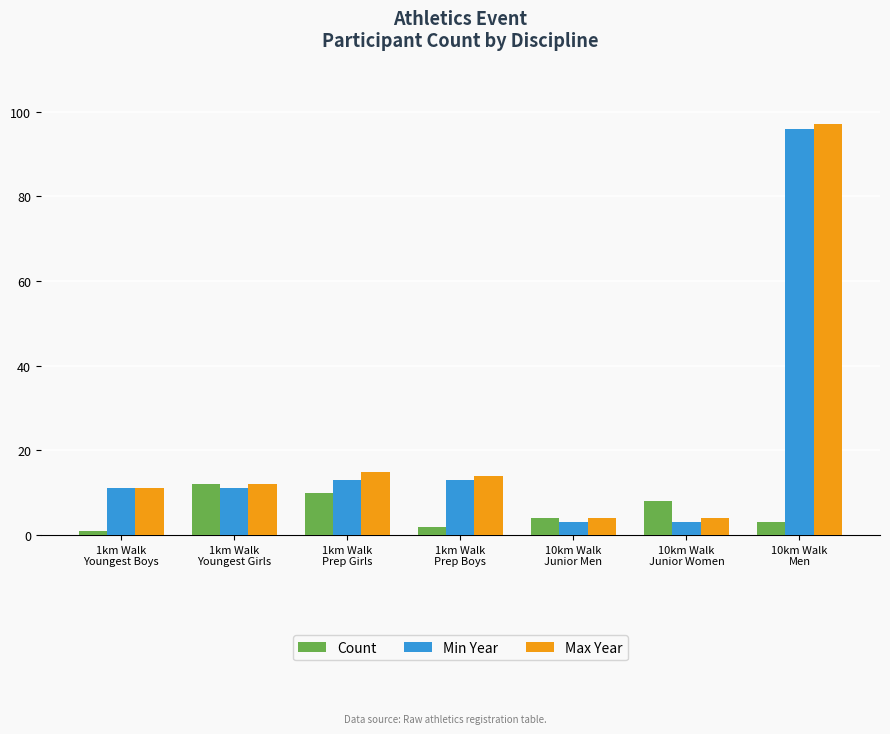

At how many categories does at least one series exceed 35?

1